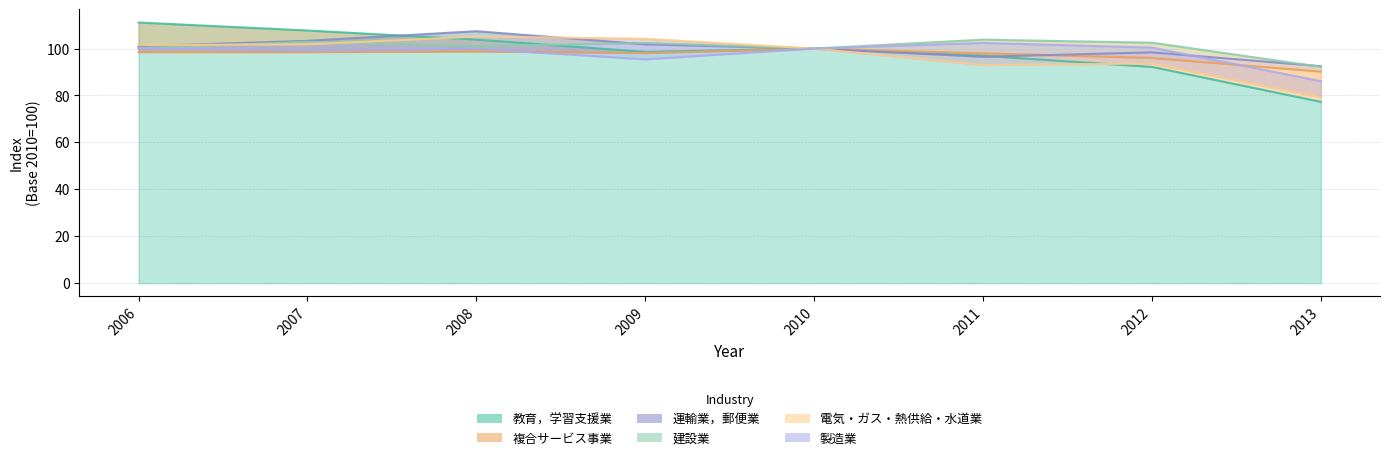

What is the difference between the maximum and minimum values in the 建設業 series?

11.6